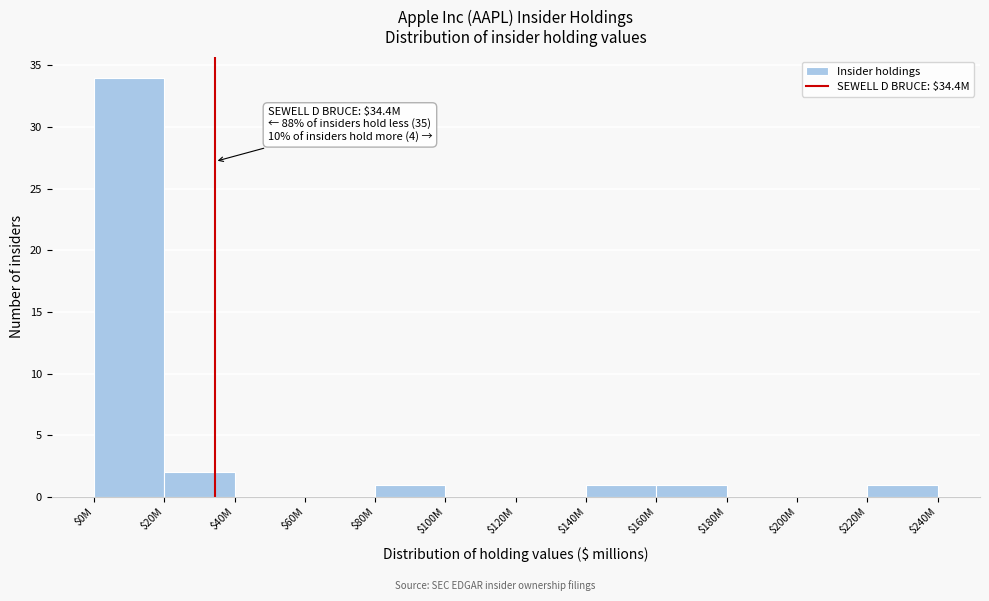

At which label is the value closest to 17?

$20M